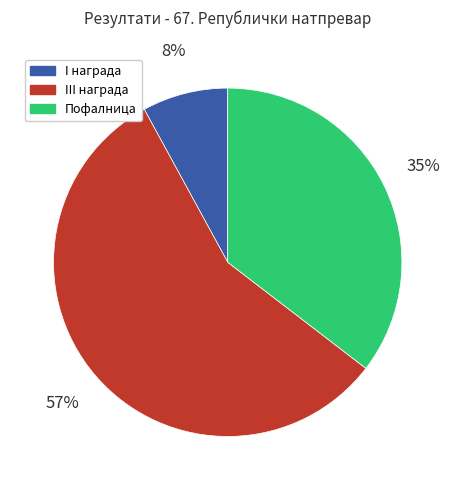

How many slices are in this pie chart?

3